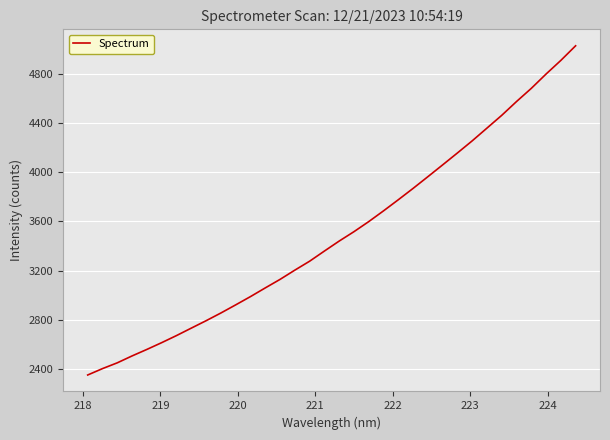

What is the smallest value displayed?

2352.1